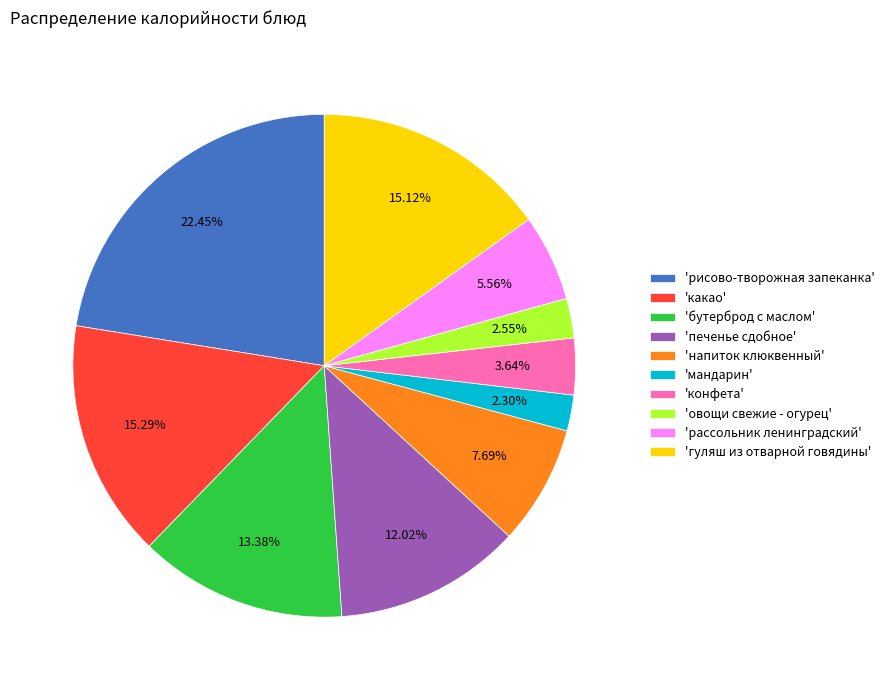

What is the ratio of the value at 'рассольник ленинградский' to the value at 'овощи свежие - огурец'?

2.2